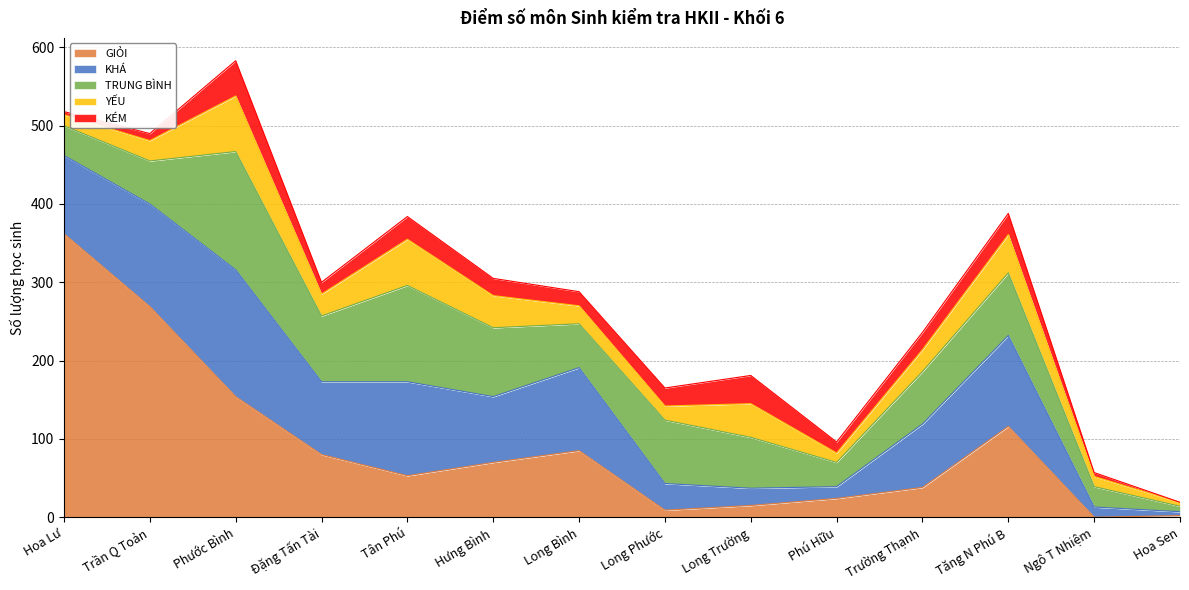

What is the total value across all series at Long Bình?

288